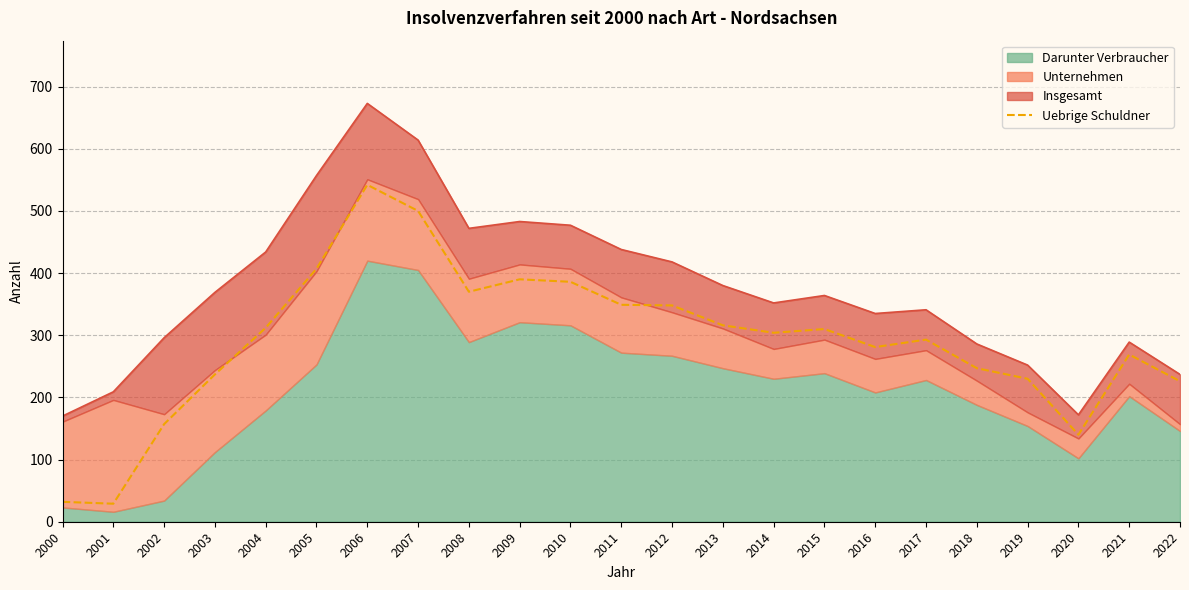

Is it true that the value at 2017 is 76?

False